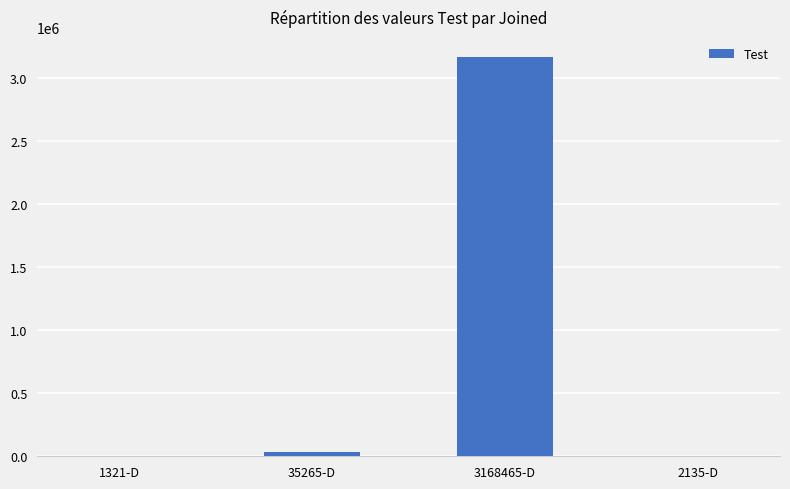

How many data points does each series have?

4